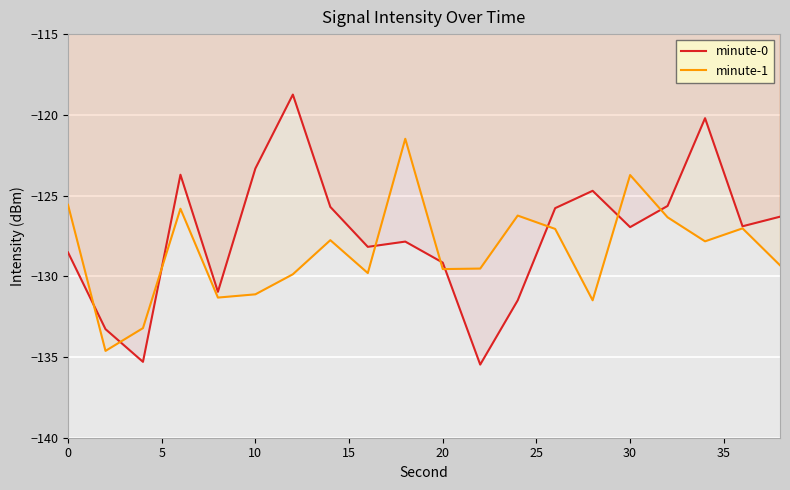

How many series are shown in this chart?

2